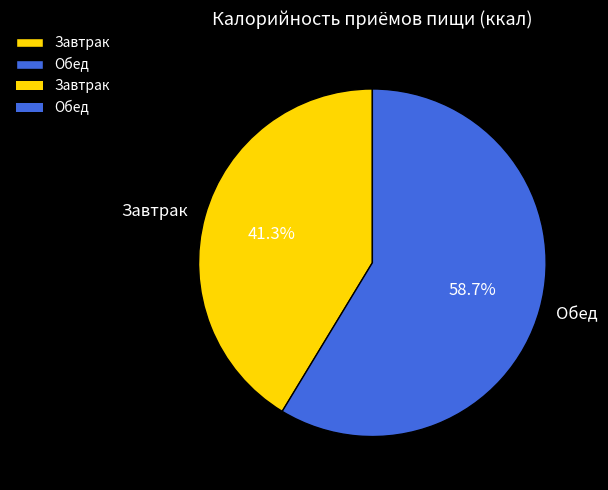

Which has a higher value, Обед or Завтрак?

Обед